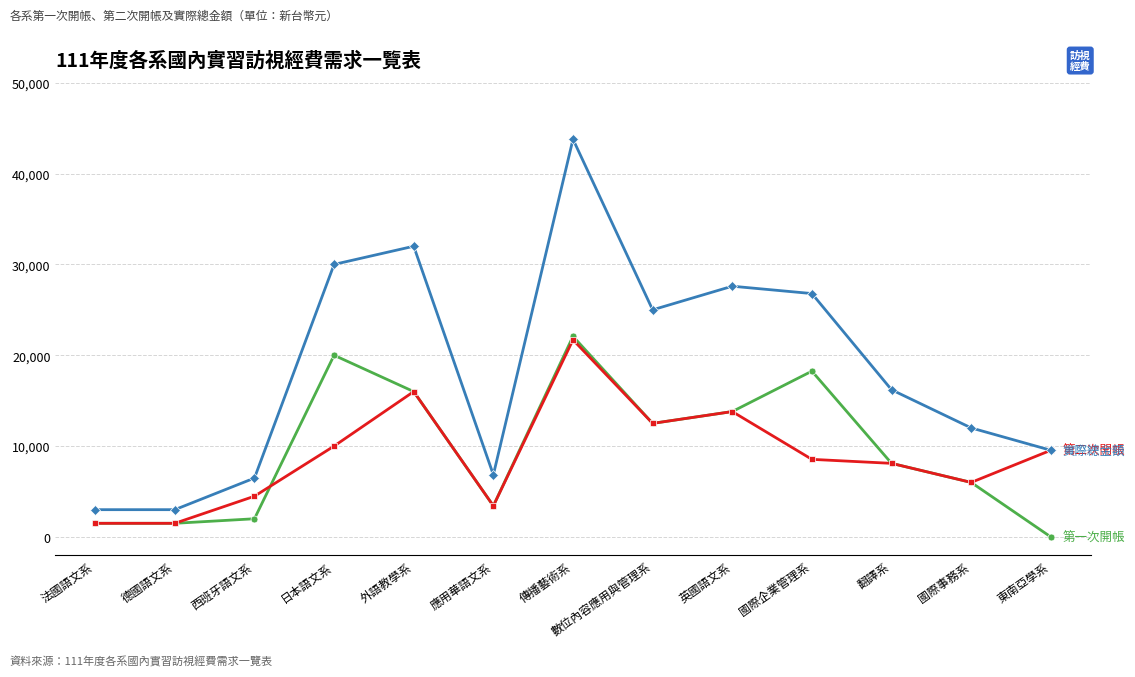

Reading left to right, transcribe all the data shown in this chart.

第一次開帳: 法國語文系=1500	德國語文系=1500	西班牙語文系=2000	日本語文系=20000	外語教學系=16000	應用華語文系=3420	傳播藝術系=22080	數位內容應用與管理系=12500	英國語文系=13800	國際企業管理系=18250	翻譯系=8100	國際事務系=6000	東南亞學系=0
第二次開帳: 法國語文系=1500	德國語文系=1500	西班牙語文系=4480	日本語文系=10000	外語教學系=16000	應用華語文系=3420	傳播藝術系=21700	數位內容應用與管理系=12500	英國語文系=13800	國際企業管理系=8540	翻譯系=8100	國際事務系=6000	東南亞學系=9540
實際總金額: 法國語文系=3000	德國語文系=3000	西班牙語文系=6480	日本語文系=30000	外語教學系=32000	應用華語文系=6840	傳播藝術系=43780	數位內容應用與管理系=25000	英國語文系=27600	國際企業管理系=26790	翻譯系=16200	國際事務系=12000	東南亞學系=9540